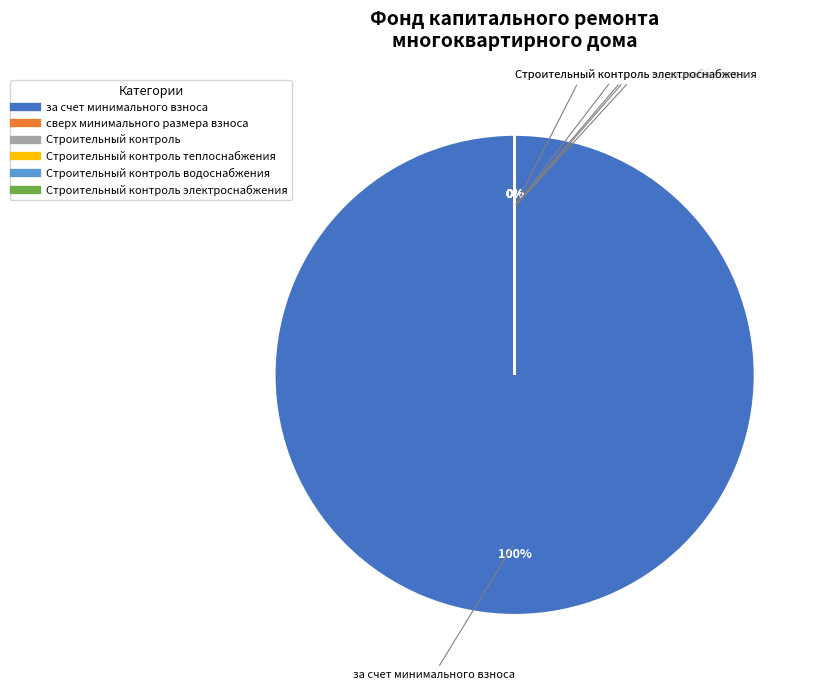

What percentage is NOT represented by Строительный контроль водоснабжения?

100.0%